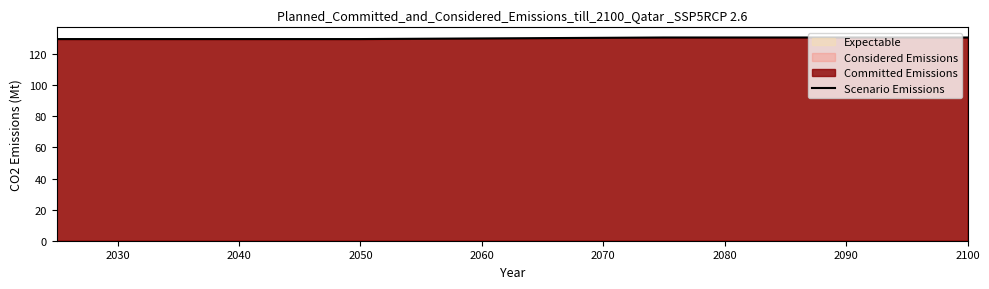

What is the minimum value shown in the chart?

129.7